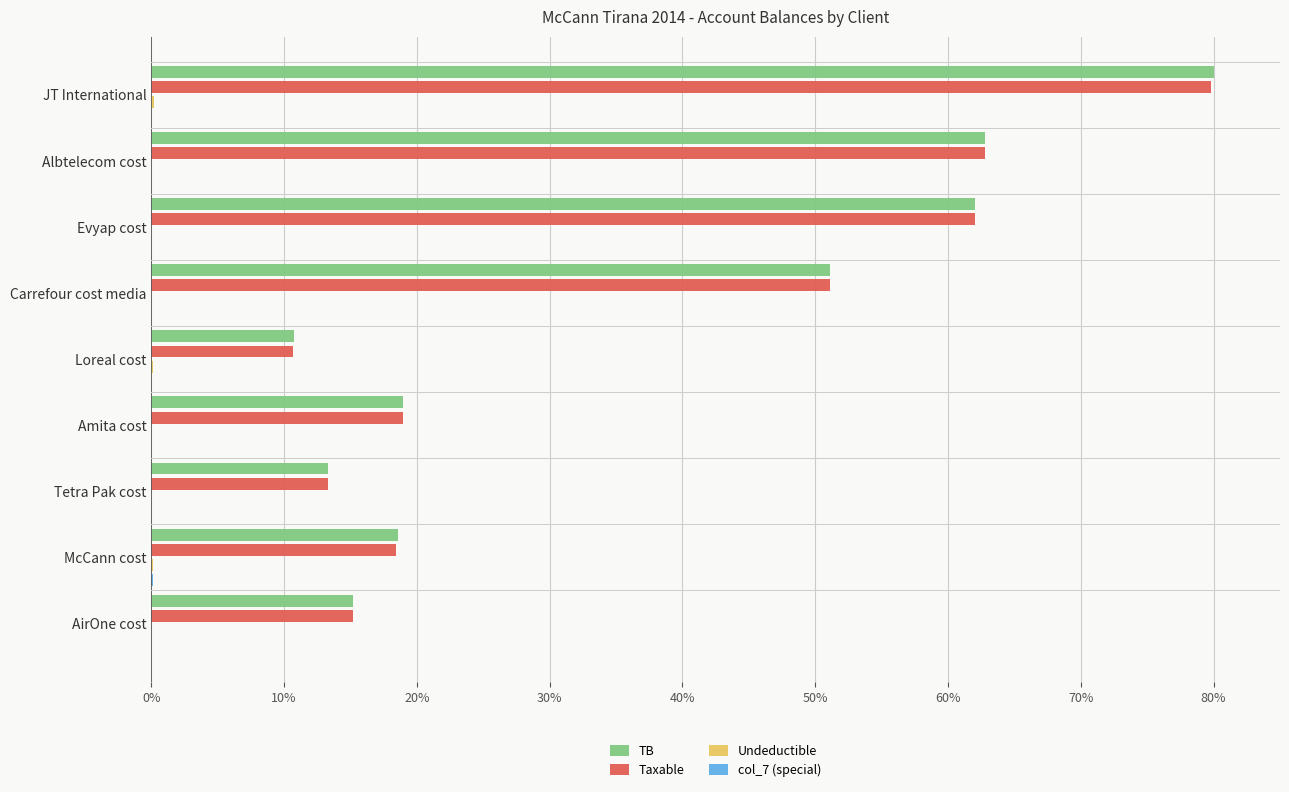

What is the sum of all Taxable values?

332.2